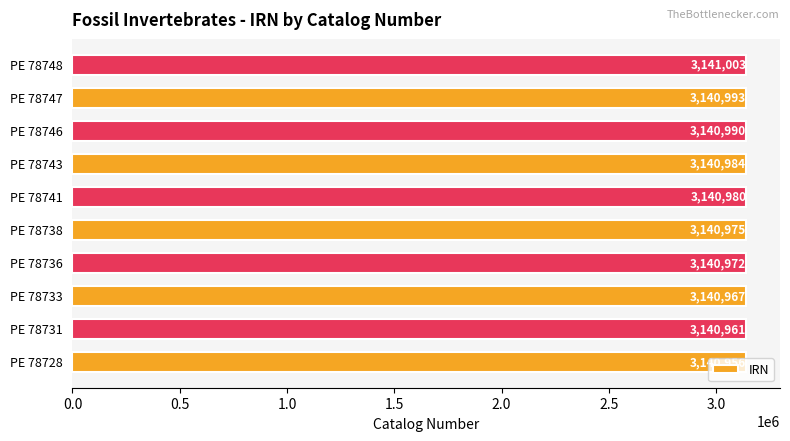

What is the sum of all values?

31409781